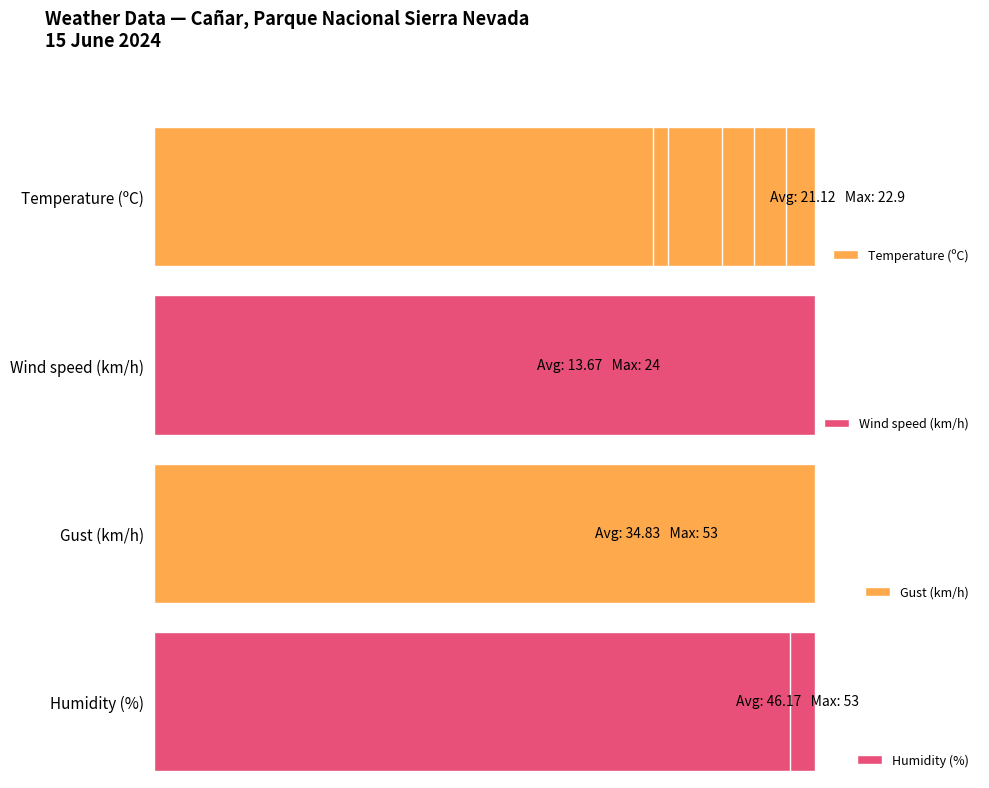

The Gust (km/h) series shows 54.9 at 2. True or false?

False